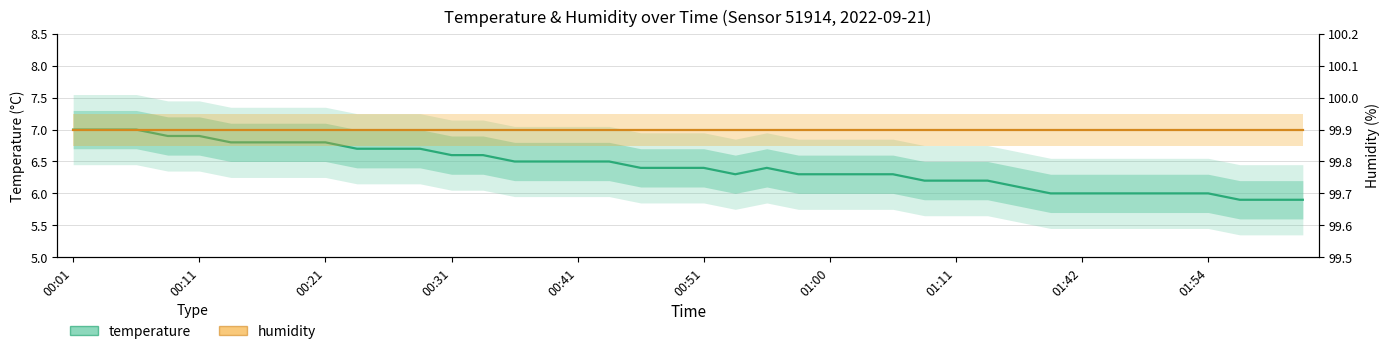

True or false: temperature and humidity intersect in this chart.

False